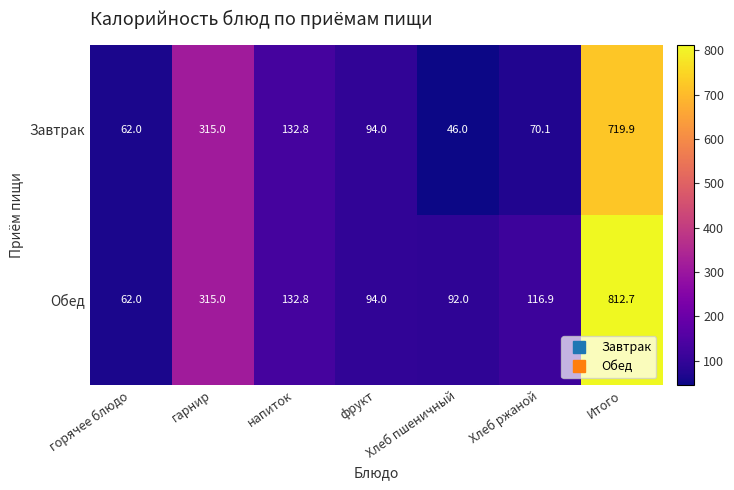

What is the difference between the maximum and minimum values in the Завтрак series?

673.9